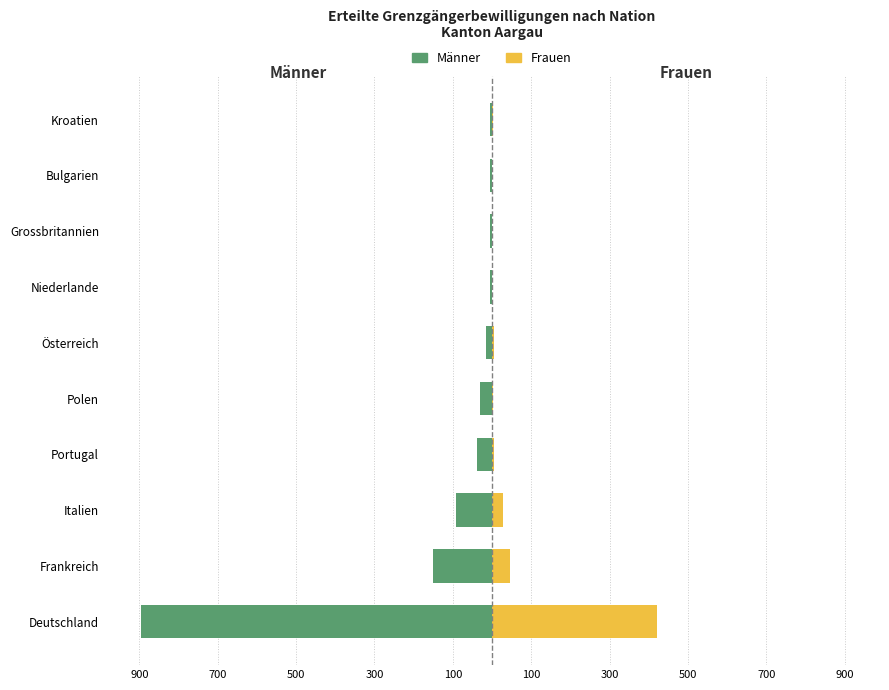

What is the difference between the maximum and minimum values in the Männer series?

892